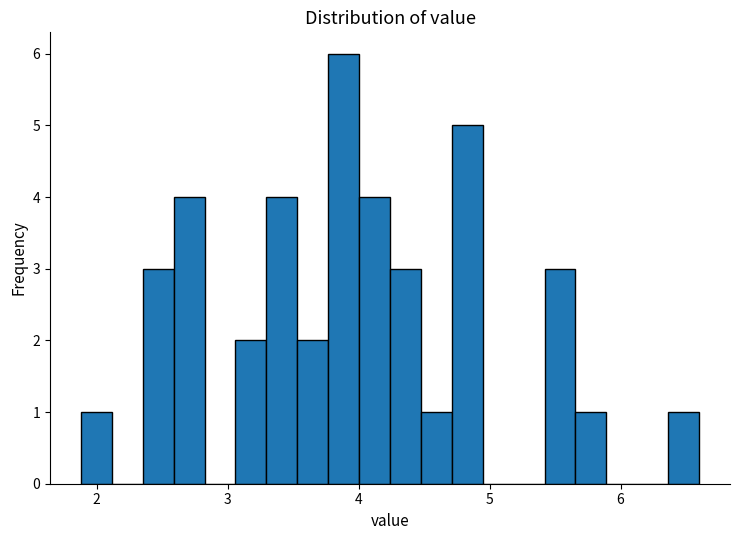

Read against the x-axis, roughly where is the centre of the tallest bar?

3.9